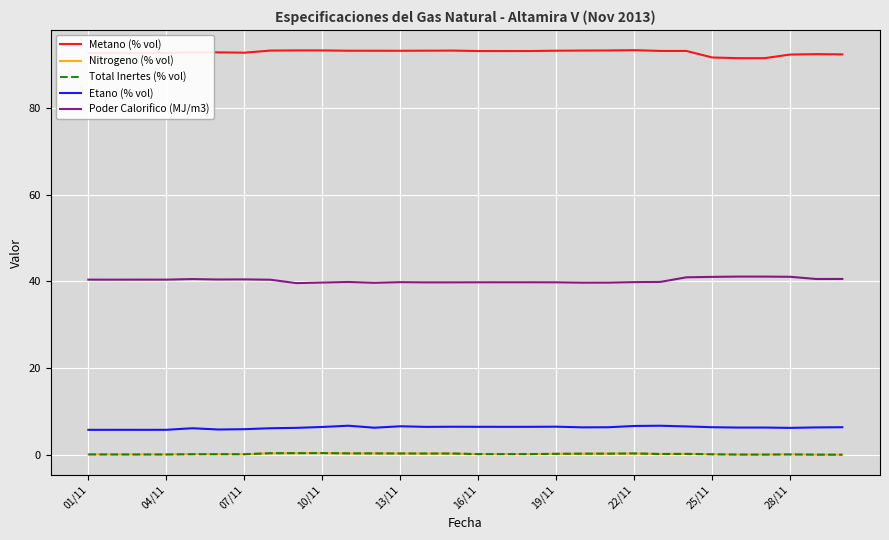

True or false: Metano (% vol) has more than 2 interior local peaks.

True